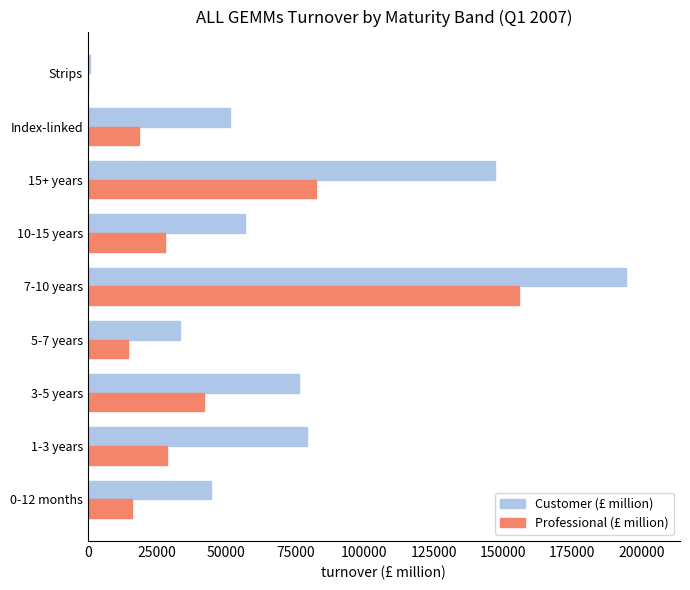

Which series has the largest total across all categories?

Customer (£ million)